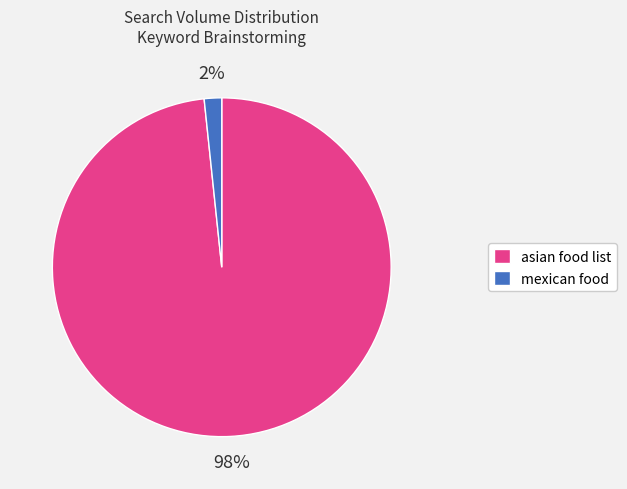

To the nearest percent, what is the combined percentage of mexican food and asian food list?

100%